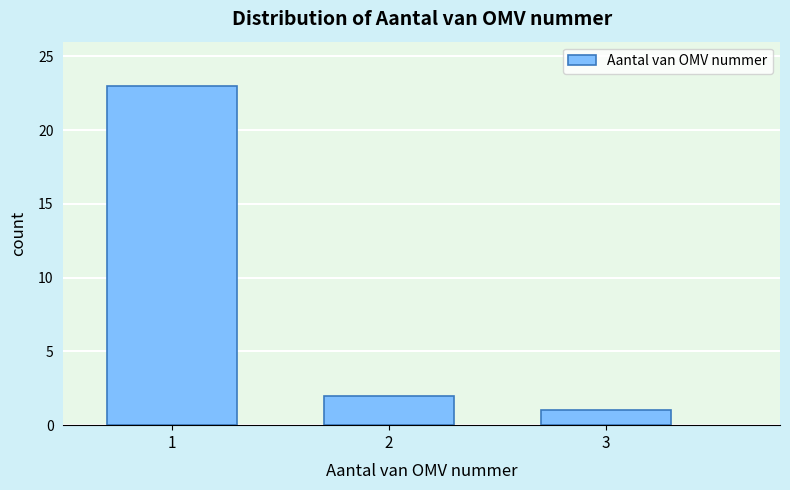

Reading left to right, list every bar in this chart as the range it spans on the x-axis followed by its height. The values are not printed on the chart, so give them approximately, as read against the axis.

0.5 to 1.5: 23
1.5 to 2.5: 2
2.5 to 3.5: 1